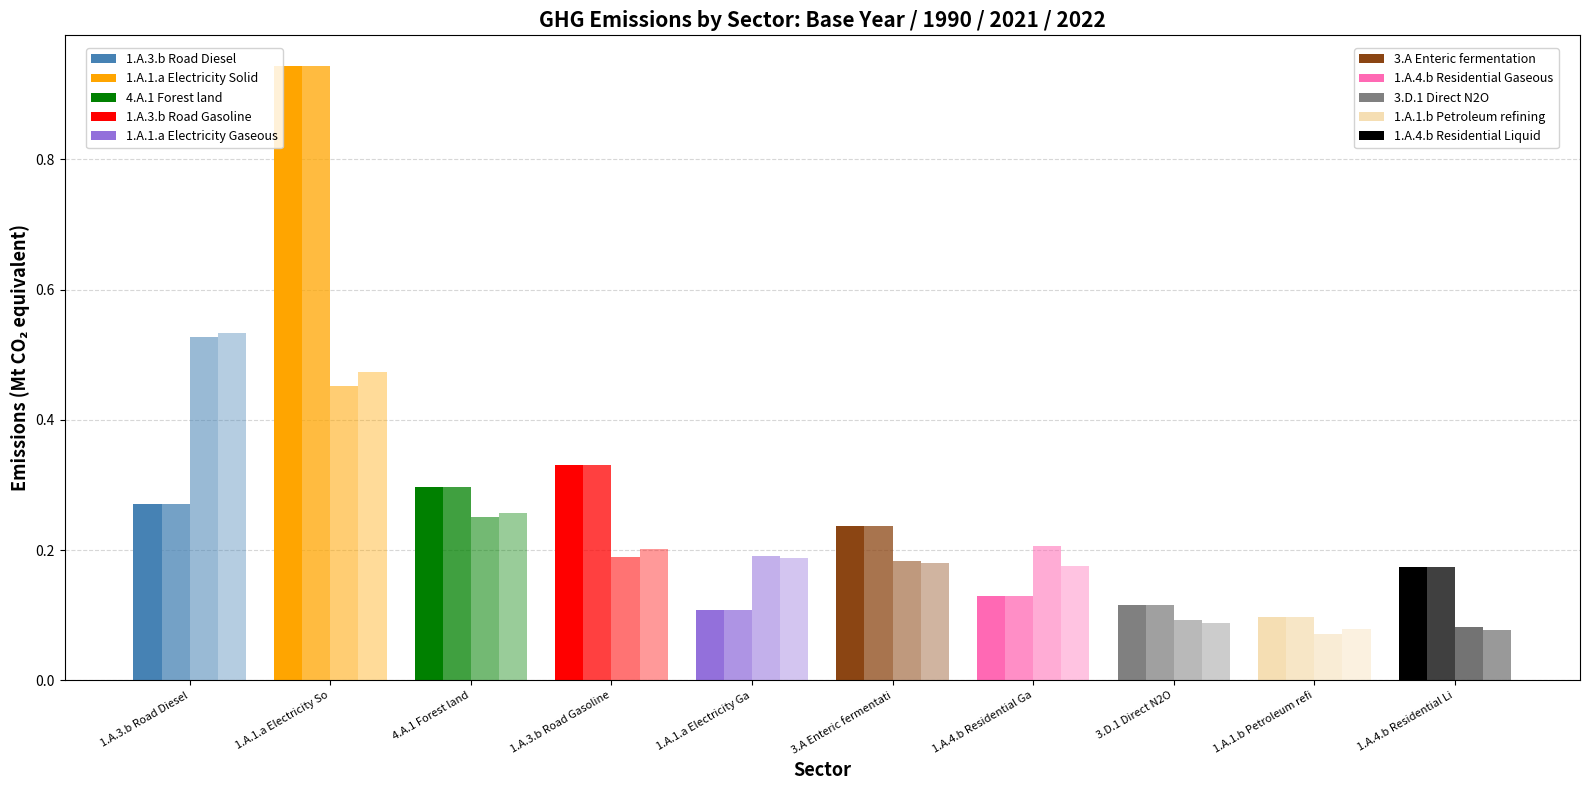

What is the label of the 4th bar from the left?

1.A.3.b Road Gasoline